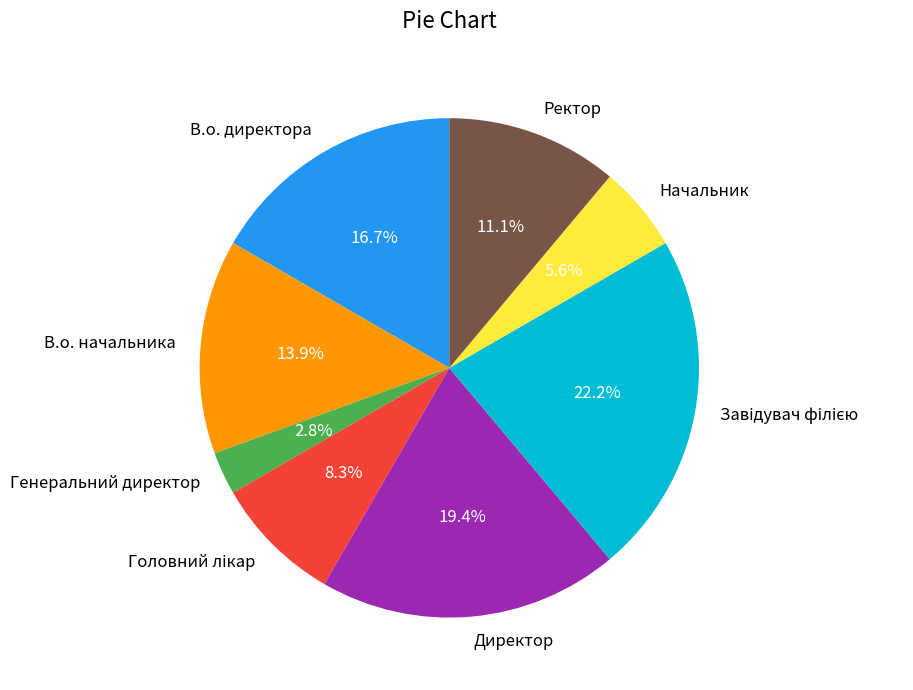

How many segments does this pie chart have?

8